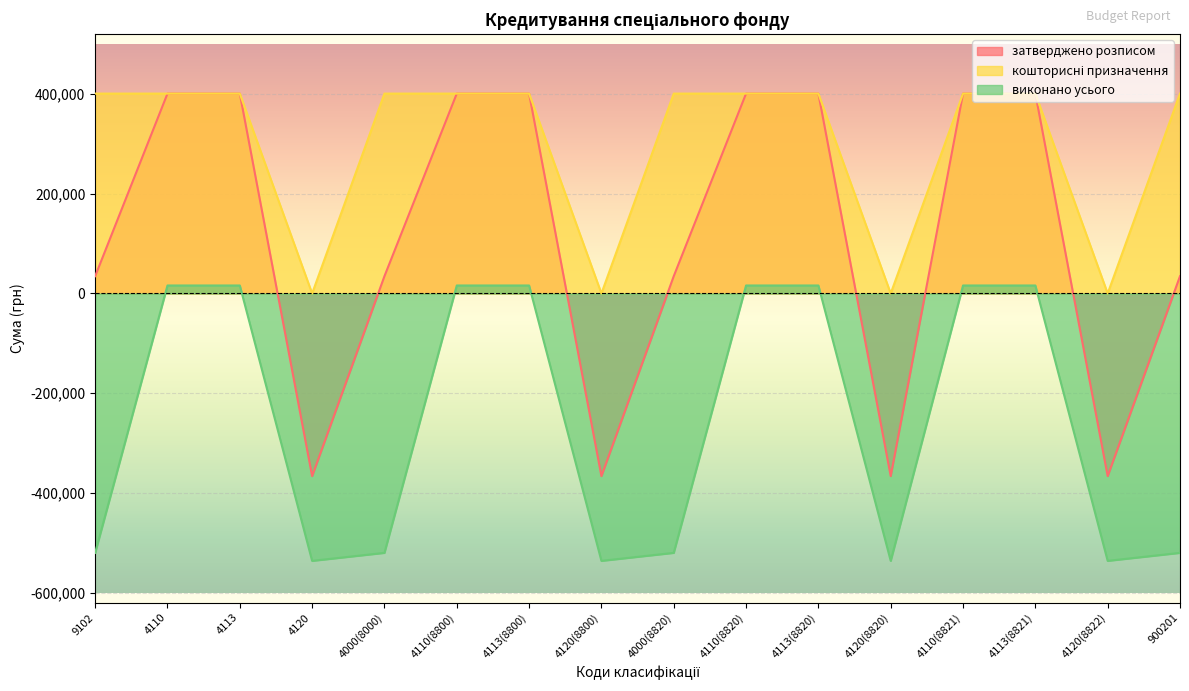

What position from the left is 4110(8821)?

13